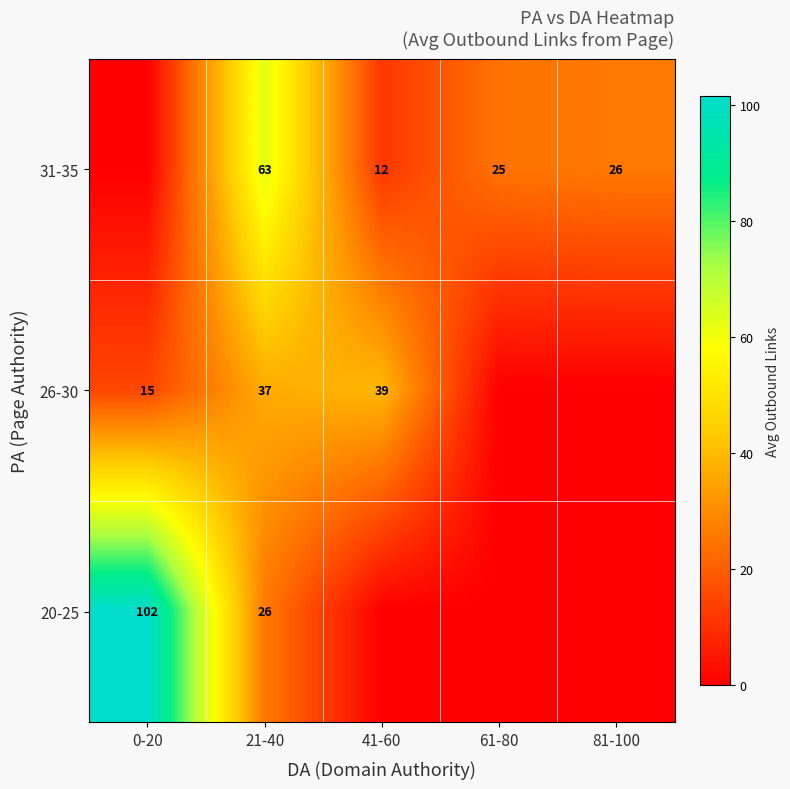

The 26-30 series shows 15 at 0-20. True or false?

True